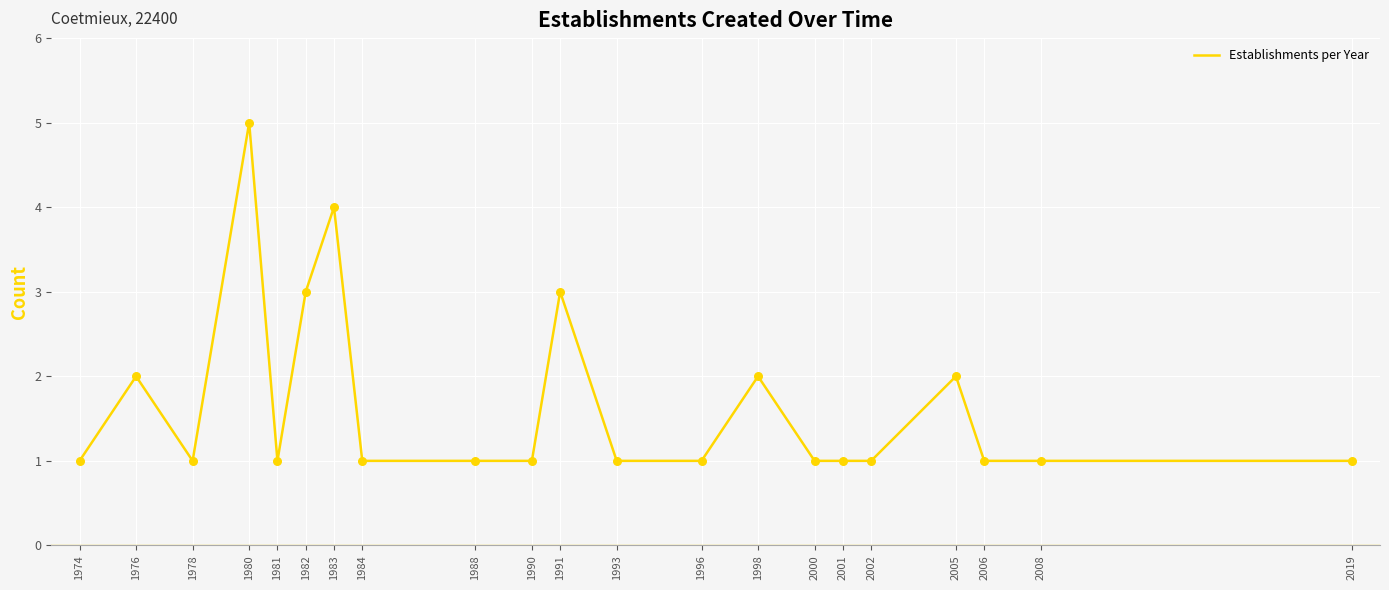

Which has a higher value, 1974 or 1983?

1983